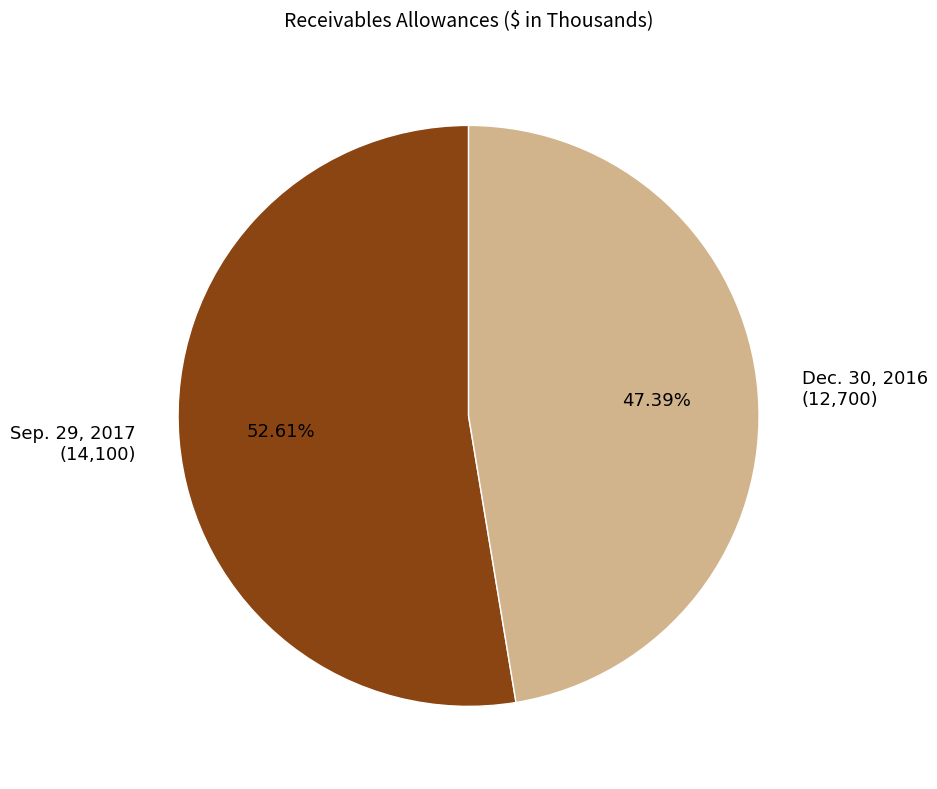

What is the smallest slice in the pie chart?

Dec. 30, 2016